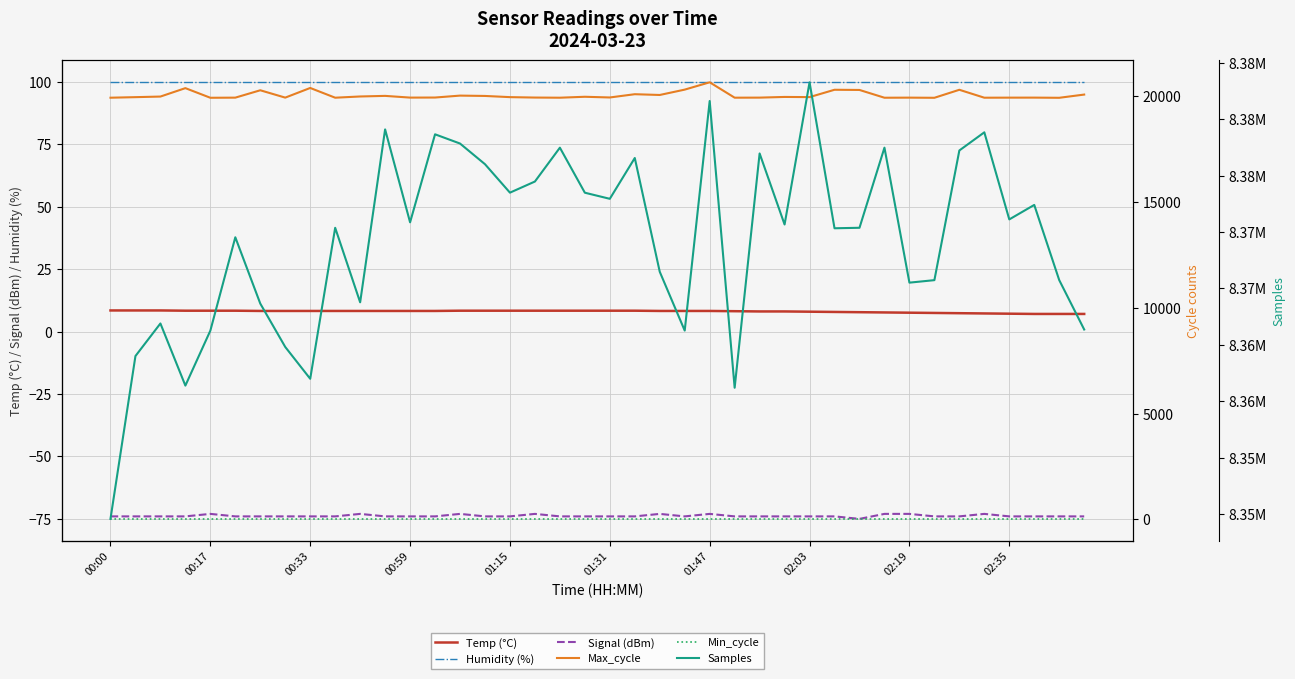

Which series has the widest spread of values?

Samples